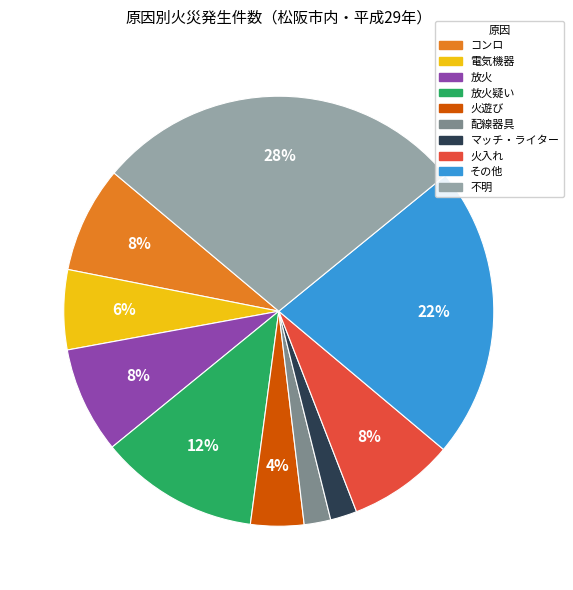

To the nearest percent, what is the difference between the largest and smallest slice percentages?

26%